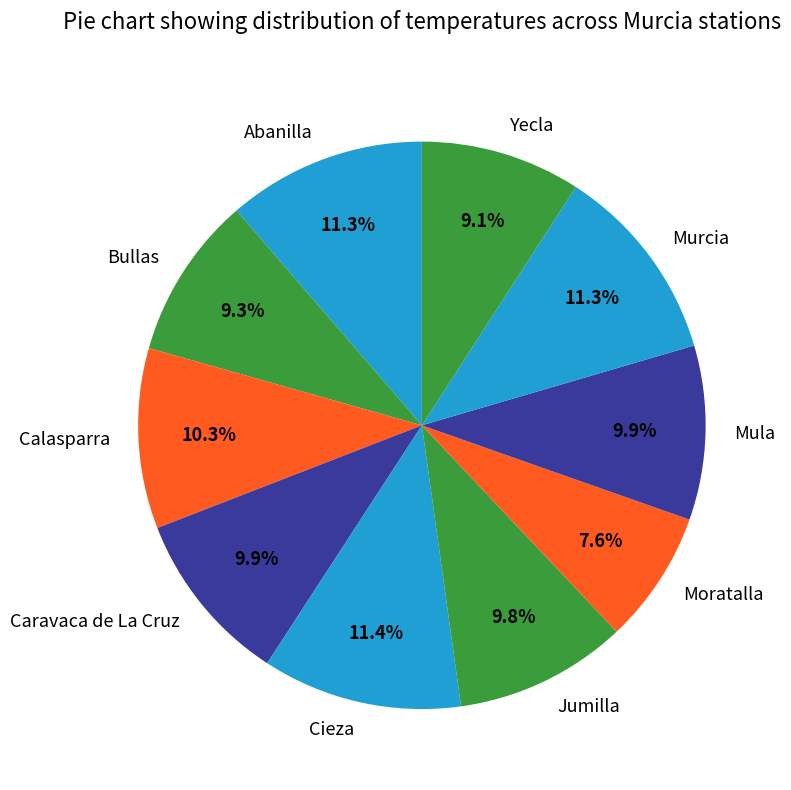

Between Bullas and Jumilla, which is larger?

Jumilla